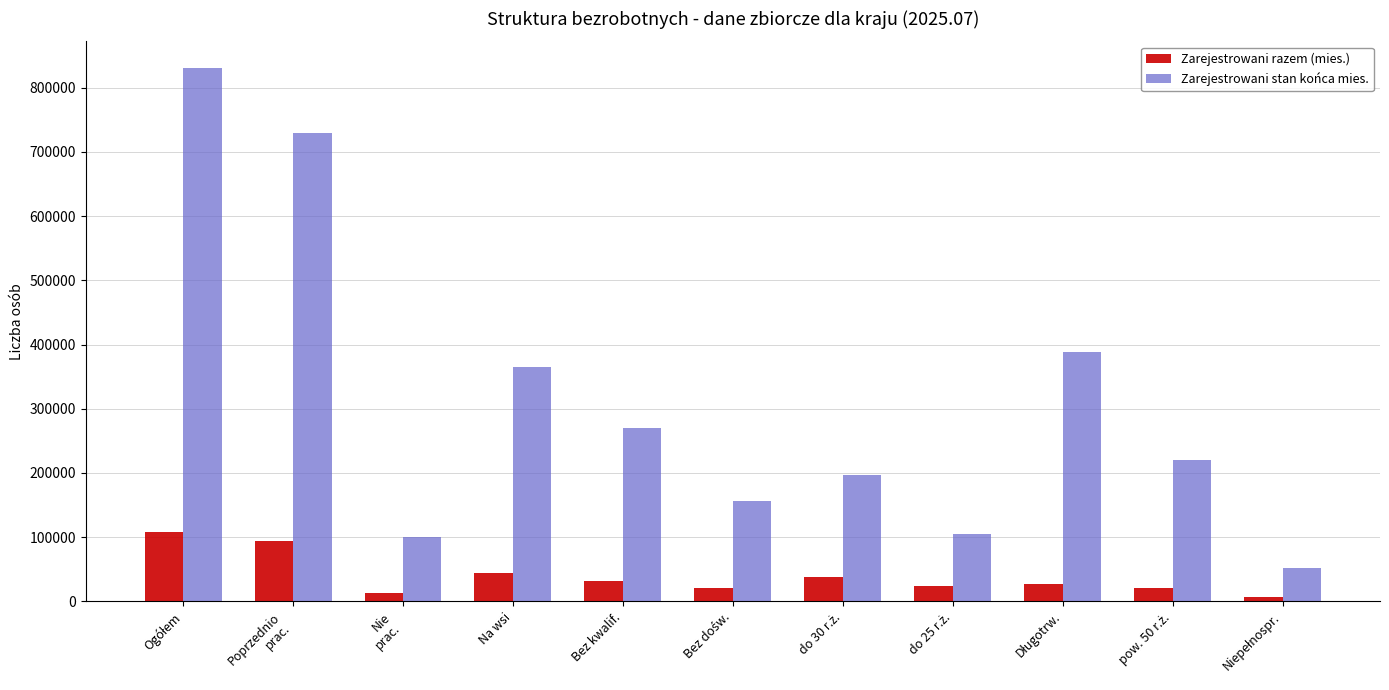

Rank the series by their maximum value, from lowest to highest.

Zarejestrowani razem (mies.), Zarejestrowani stan końca mies.